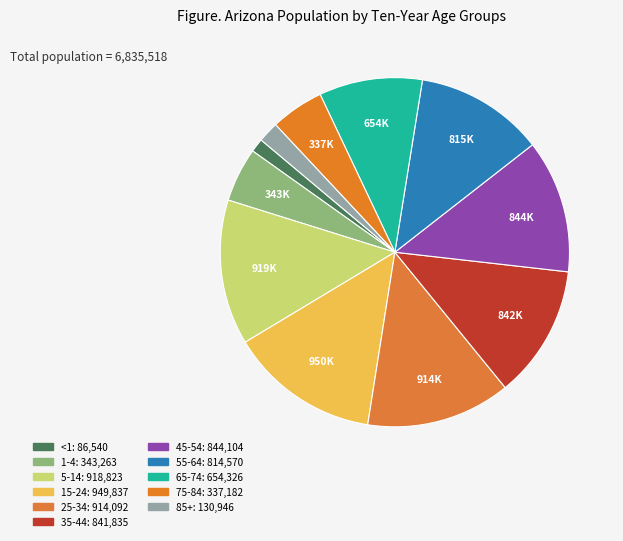

True or false: 55-64 accounts for 1% of the total.

False